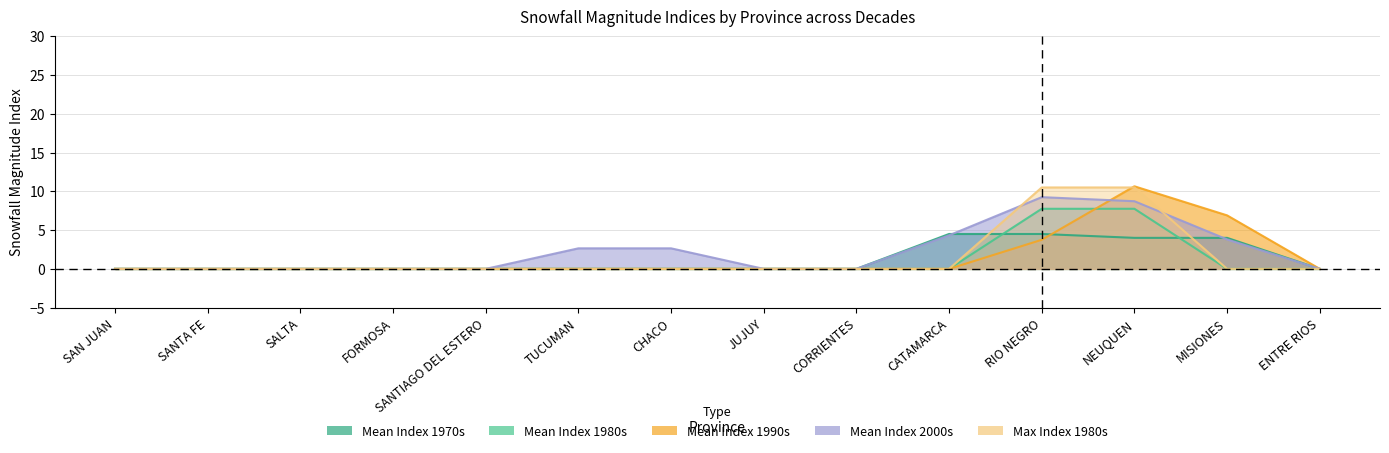

Which series has the largest total across all categories?

mean_2000